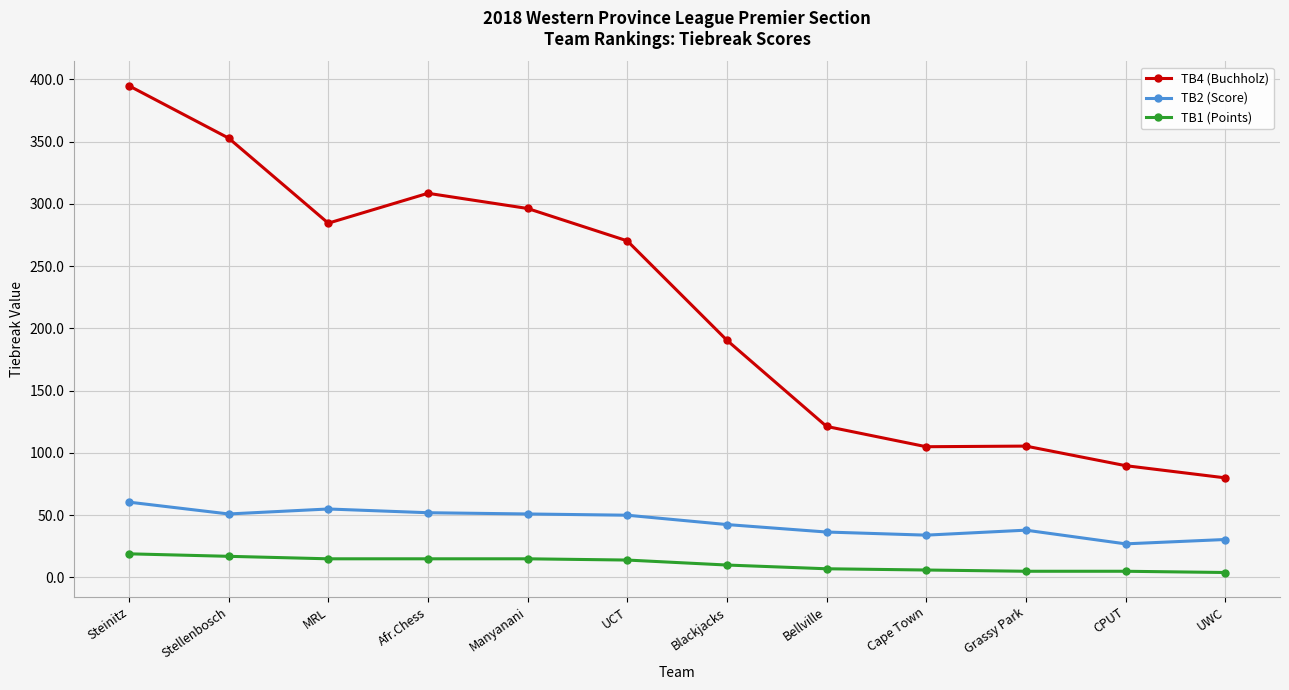

What are all the series names shown in the legend?

TB4 (Buchholz), TB2 (Score), TB1 (Points)